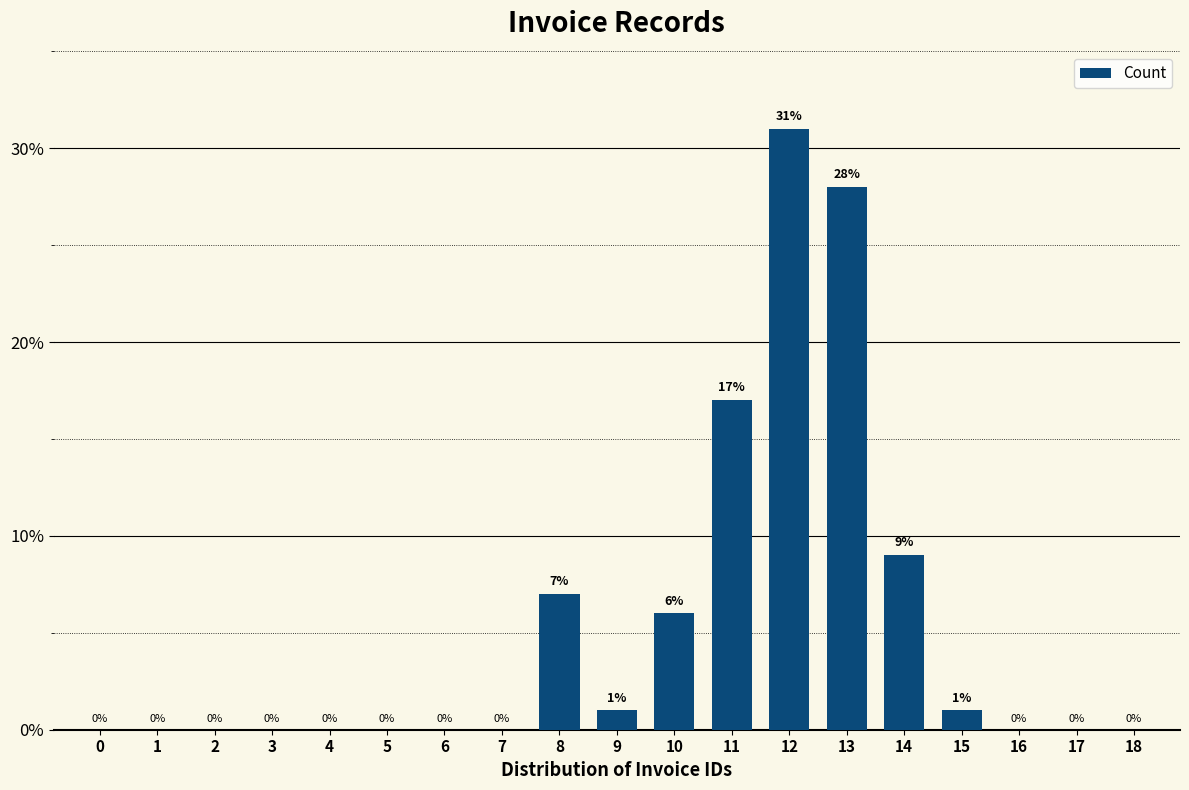

Reading left to right, what are all the values shown in this chart?

0=0	1=0	2=0	3=0	4=0	5=0	6=0	7=0	8=7	9=1	10=6	11=17	12=31	13=28	14=9	15=1	16=0	17=0	18=0